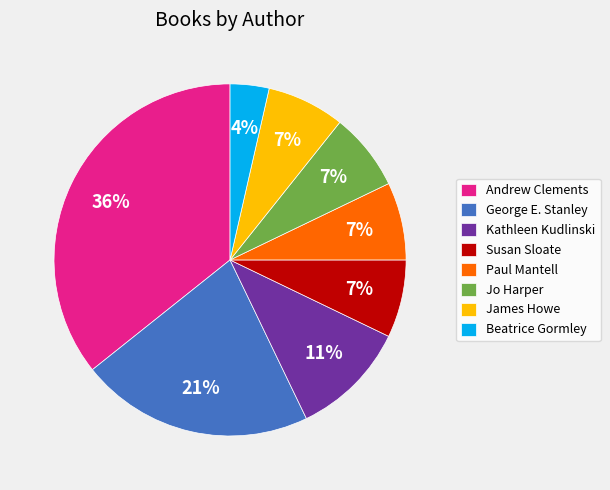

The Susan Sloate slice represents 7% of the pie. True or false?

True